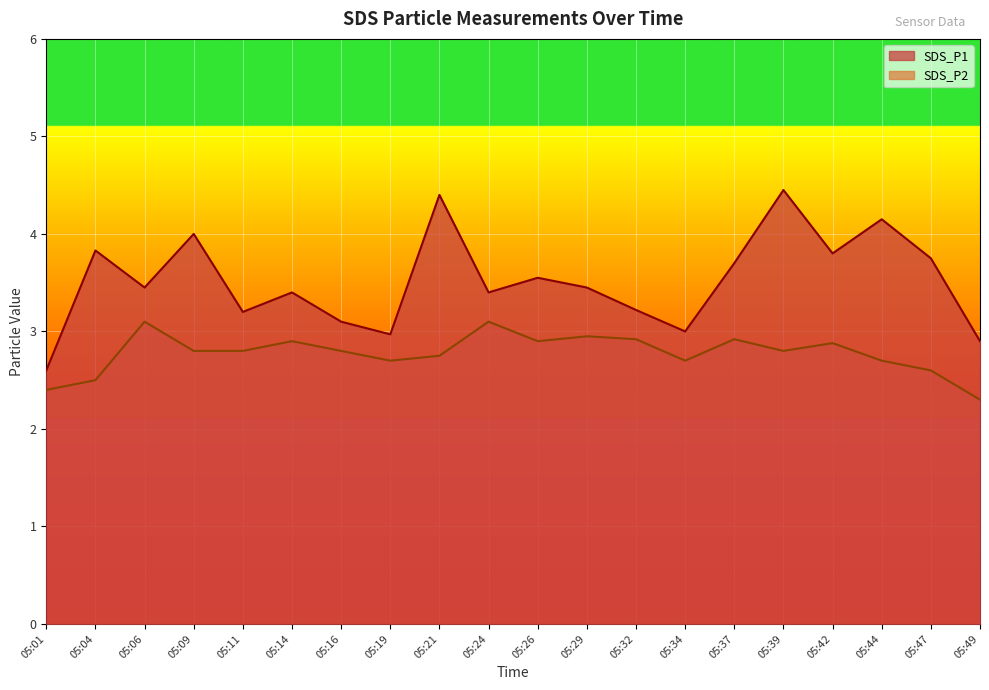

True or false: SDS_P1 and SDS_P2 cross at least once.

False